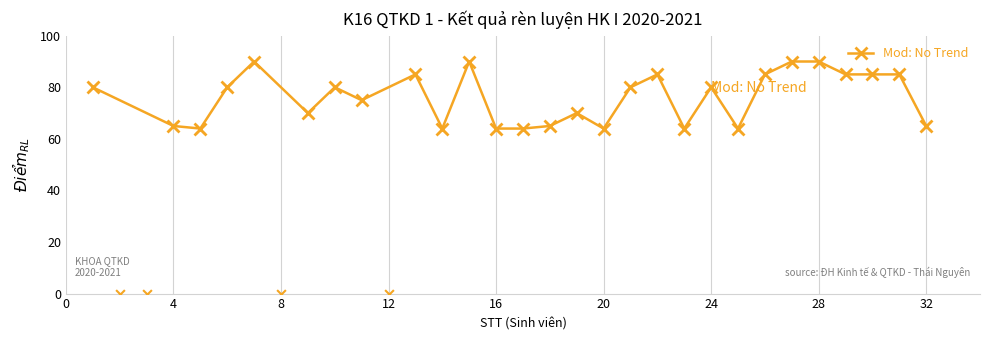

Is it true that Mod: No Trend equals 65 at 32?

True